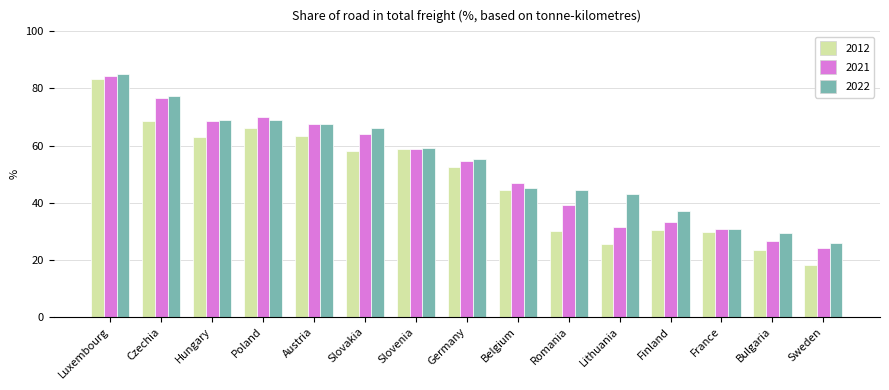

Rank the series at Sweden from highest to lowest value.

2022, 2021, 2012